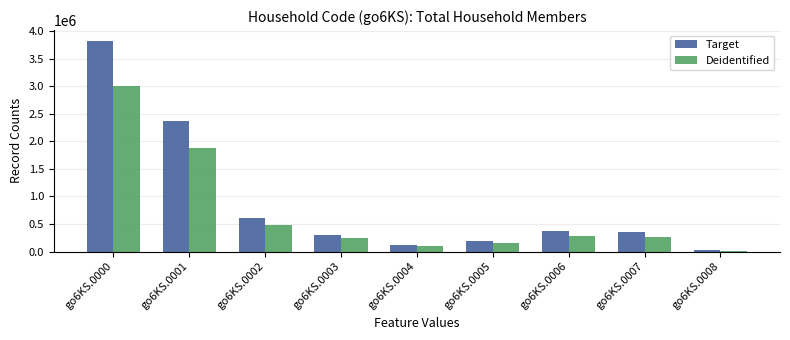

What is the difference between the highest and lowest values at go6KS.0004?

24419